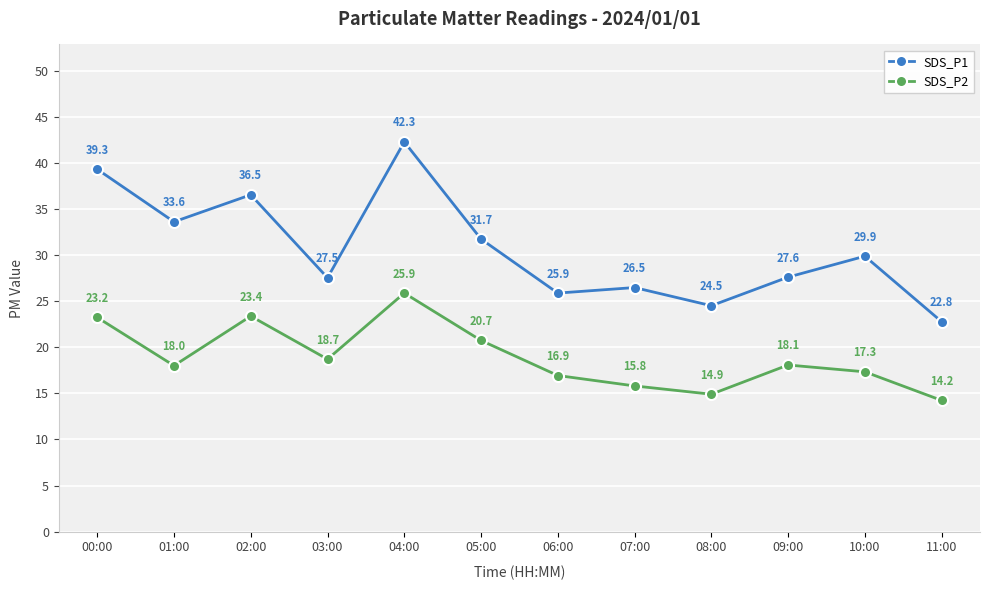

At which label does SDS_P2 first exceed 18?

00:00